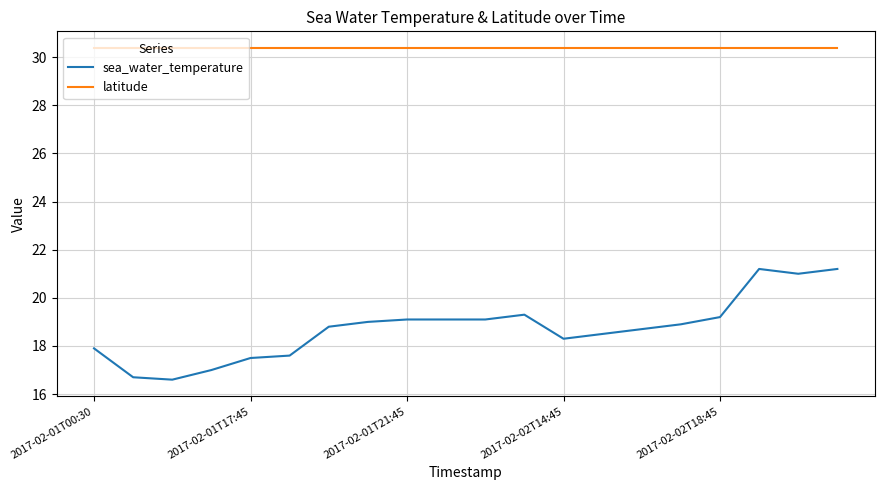

What is the maximum value shown in the chart?

30.4